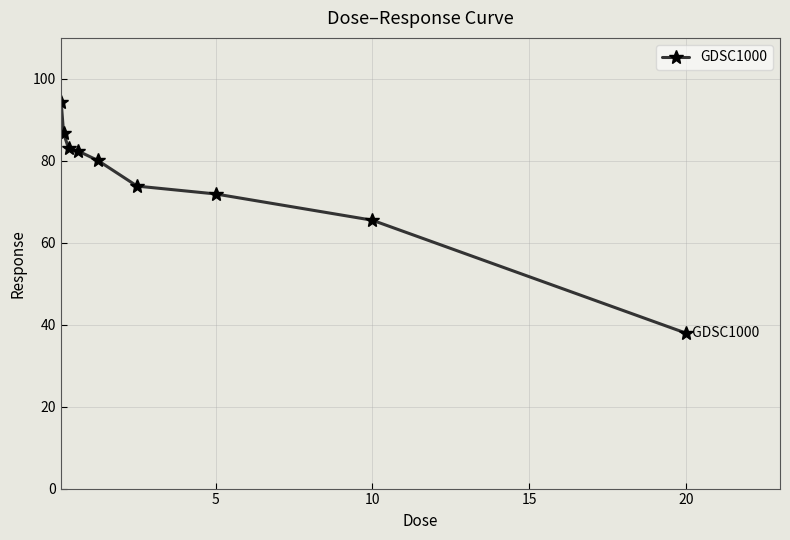

What is the value of the 7th point from the left?

71.9